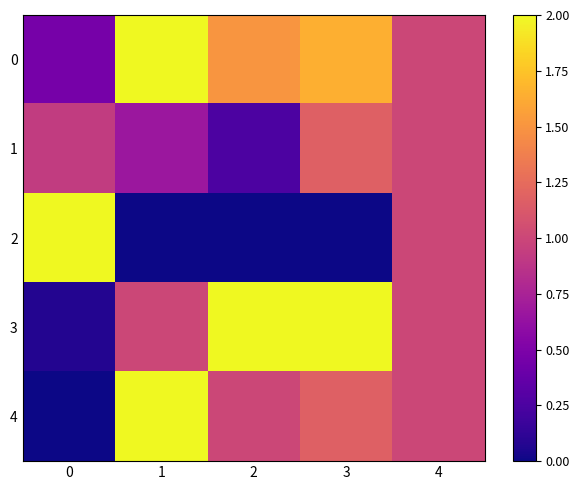

Rank the series at 0 from highest to lowest value.

2, 1, 0, 3, 4